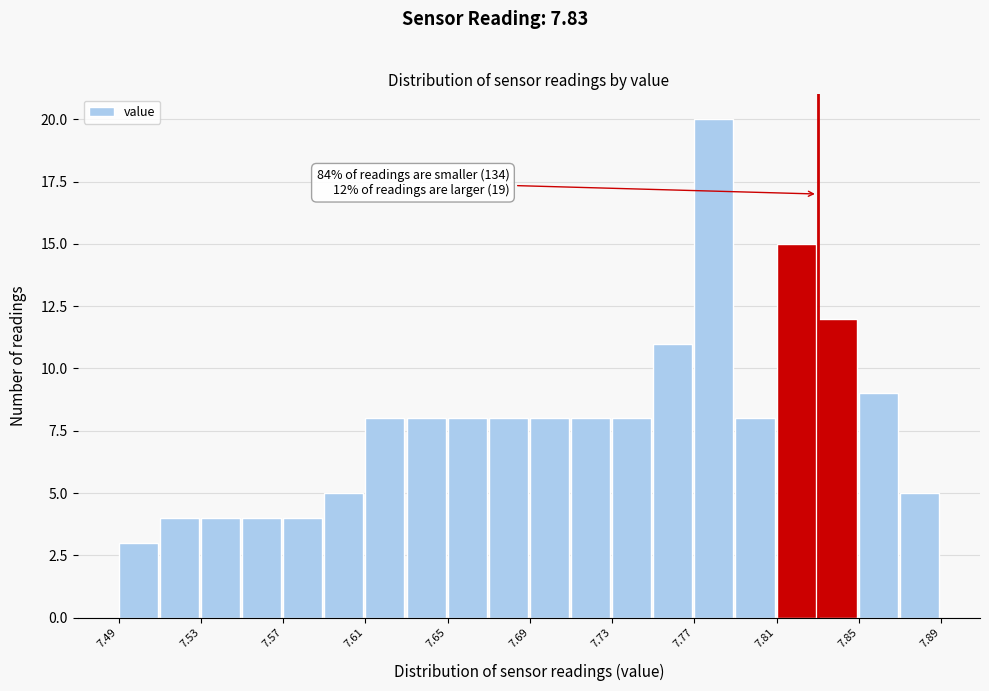

Over which range of the x-axis is the bar tallest?

7.77 to 7.79